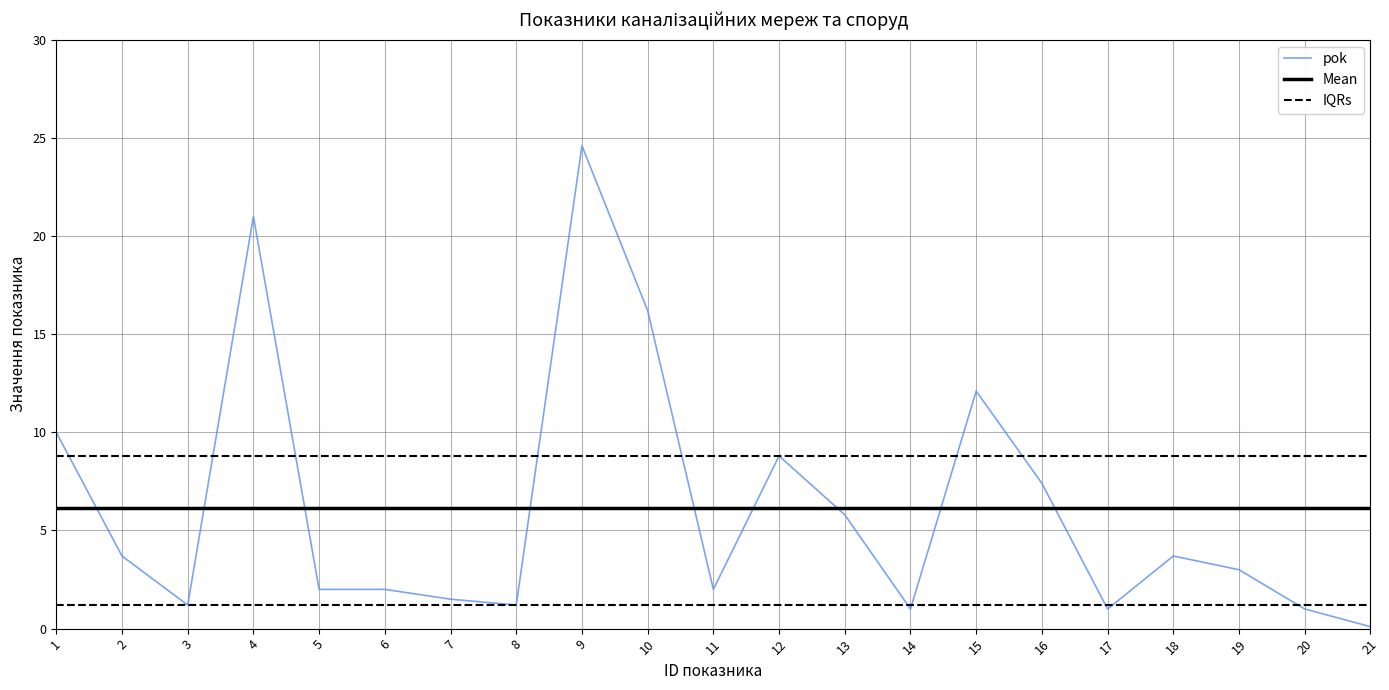

What is the difference between the second highest and second lowest values in the pok series?

20.0